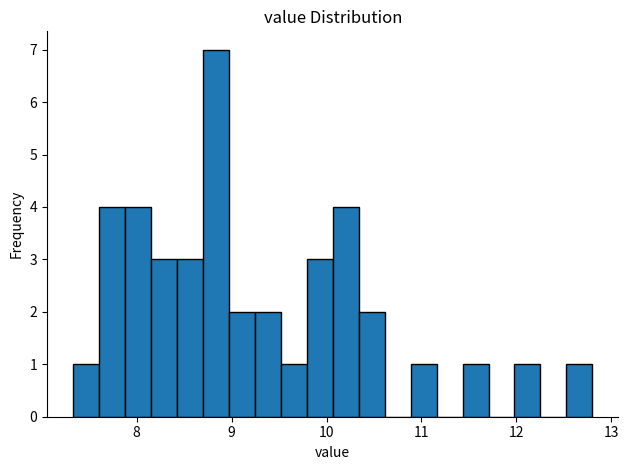

Around what value on the x-axis is the tallest bar? Give the approximate position of its centre, as read against the axis.

8.8